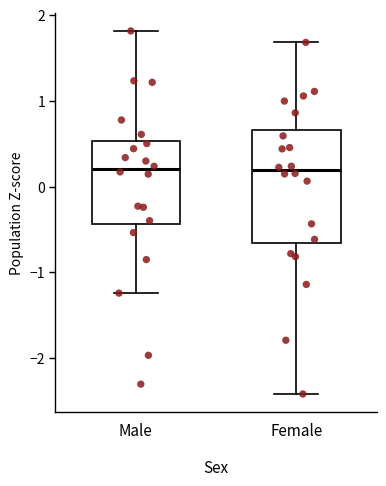

Reading left to right, read every box against the y-axis: the position of its median line, the range the box covers, and the ends of its whiskers. The values are not printed on the chart, so give them approximately, as read against the axis.

Male: median 0.2, box -0.4 to 0.5, whiskers -1.2 to 1.8
Female: median 0.2, box -0.7 to 0.7, whiskers -2.4 to 1.7